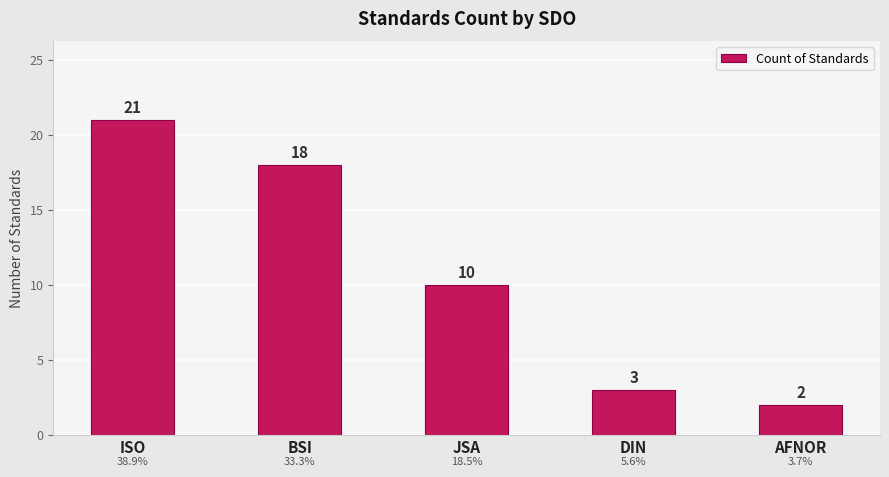

What is the sum of all values?

54